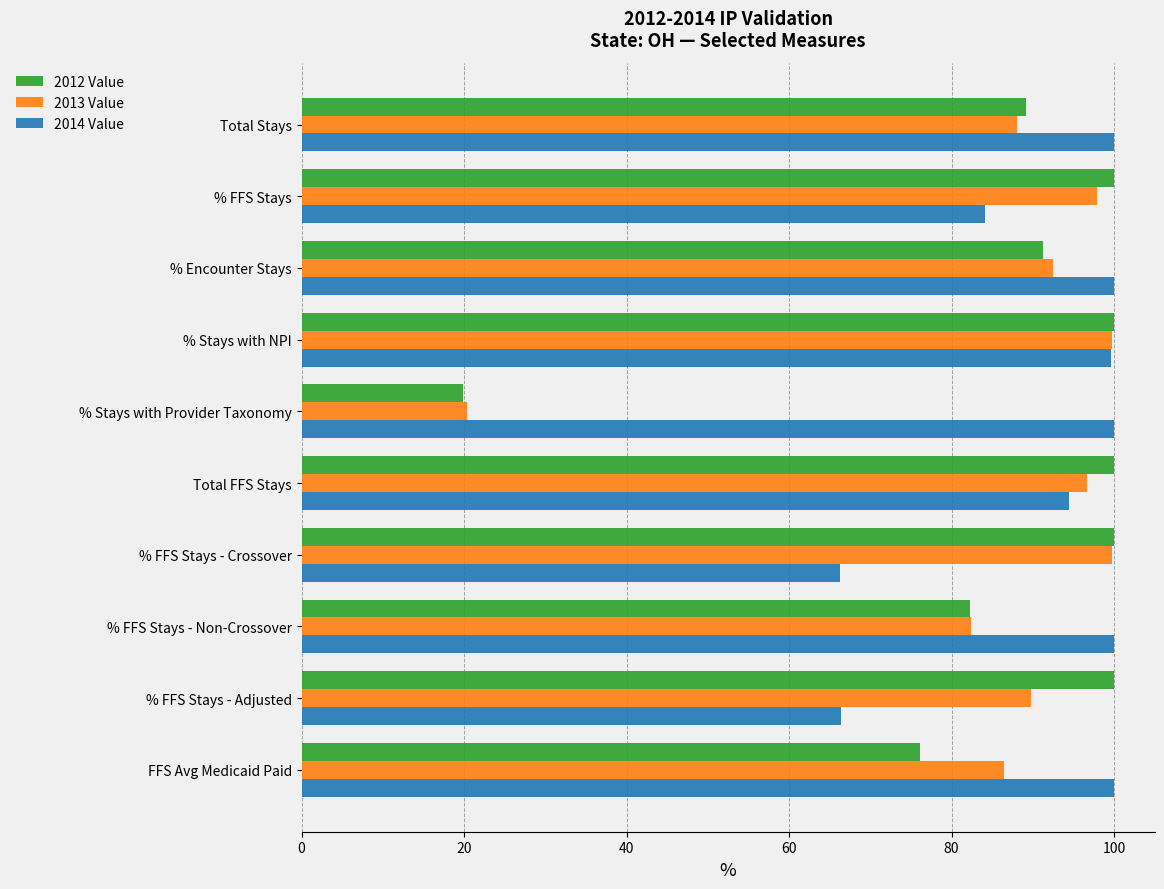

Where is 2012 Value nearest to the value 59?

FFS Avg Medicaid Paid